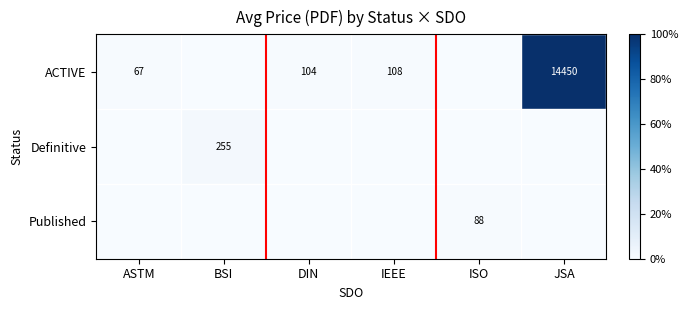

True or false: Published has a value of 18 at ISO.

False